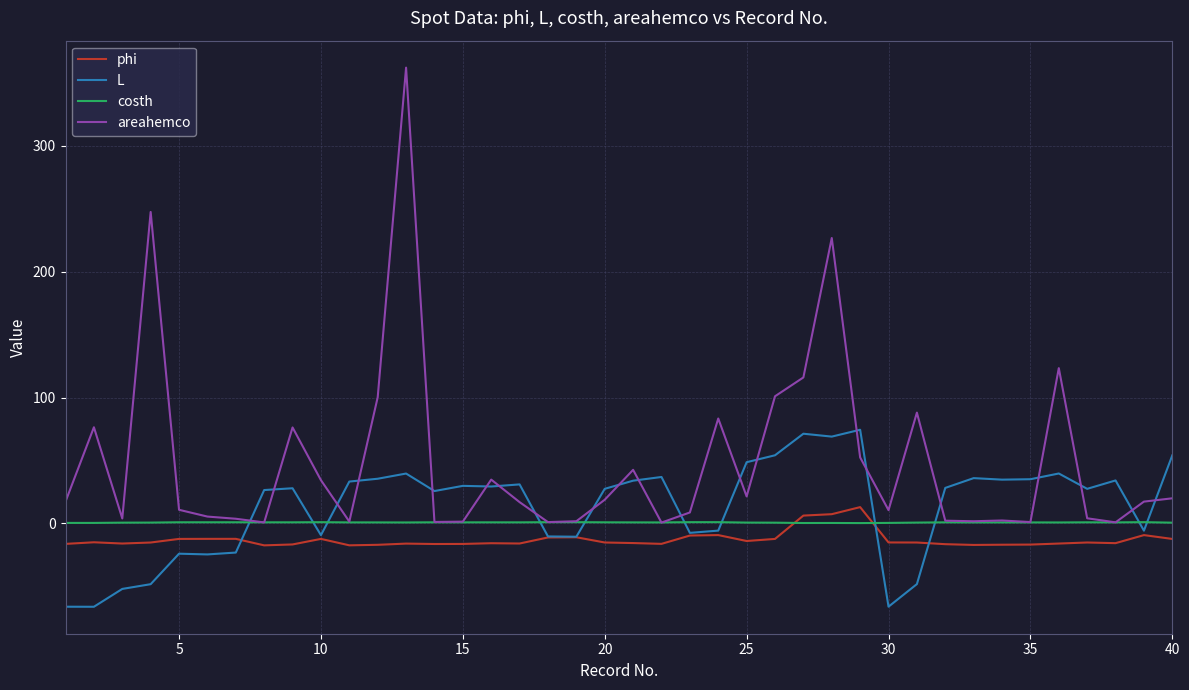

What is the maximum value shown in the chart?

362.1